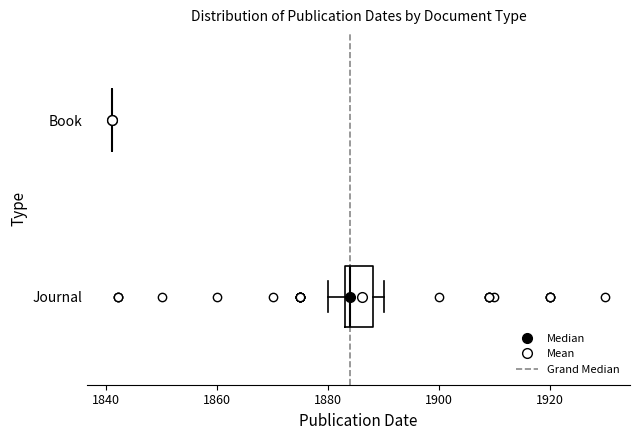

Reading bottom to top, transcribe this box plot: for each box, give where its median line is, the range the box spans, and where its two whiskers end, as read against the x-axis. The values are not printed on the chart, so give them approximately, as read against the axis.

Journal: median 1884 (just right of the box's left edge), box 1884 to 1888, whiskers 1880 to 1890
Book: box collapsed to a line at 1842, whiskers 1842 to 1842